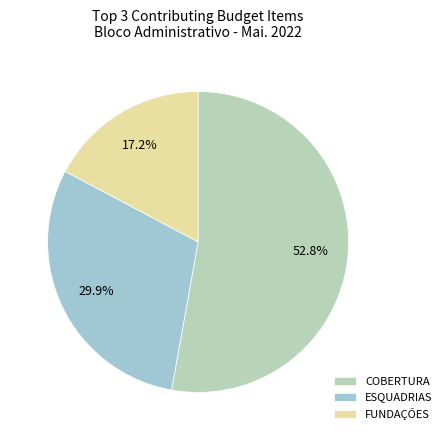

What is the smallest slice in the pie chart?

FUNDAÇÕES